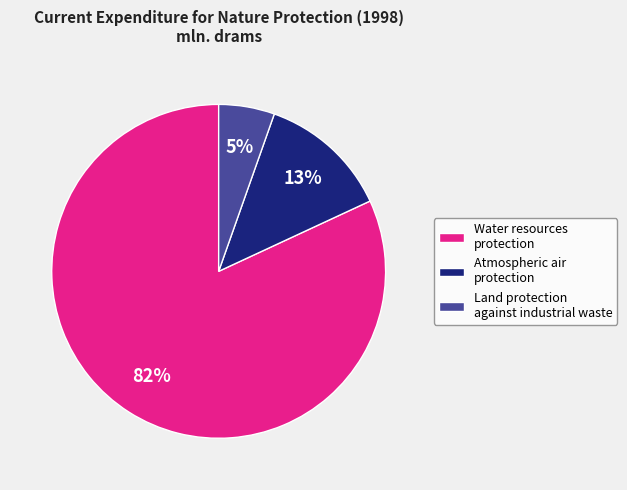

Which slice is the largest?

Water resources protection